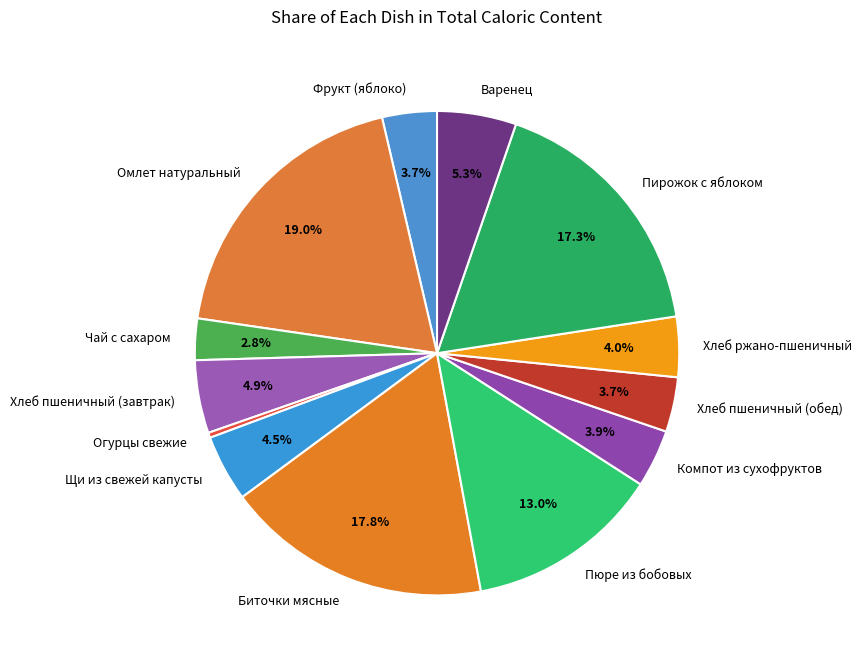

Does any single category account for the majority?

No